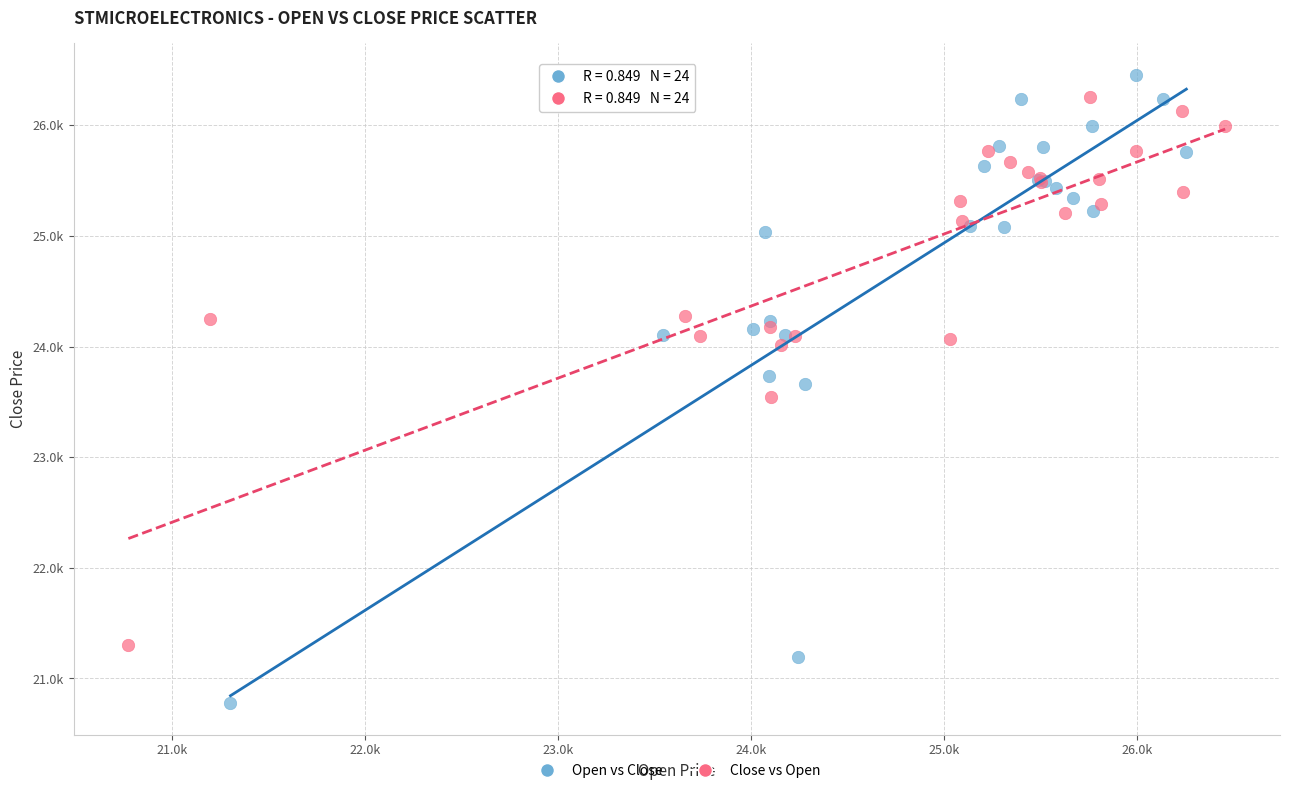

What are all the series names shown in the legend?

Open vs Close, Close vs Open